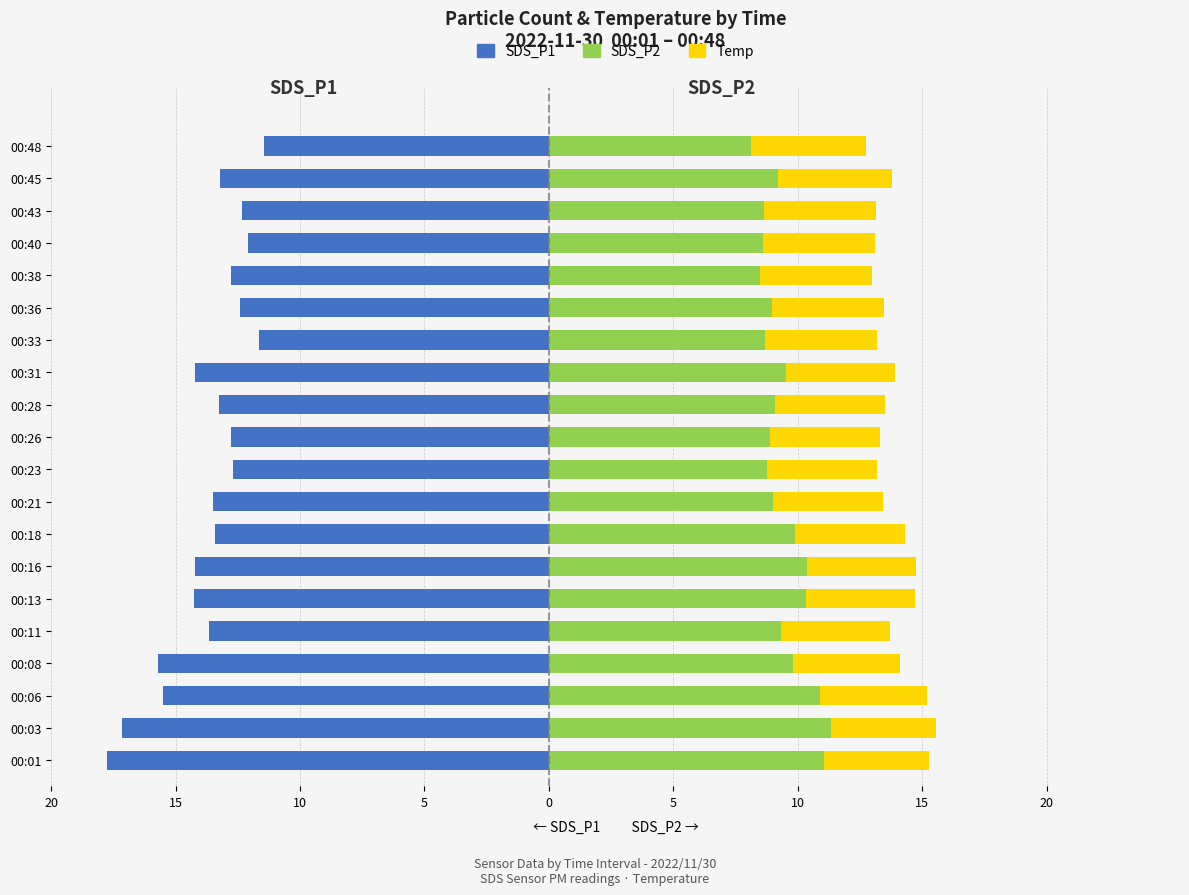

How many bars are there in total?

60